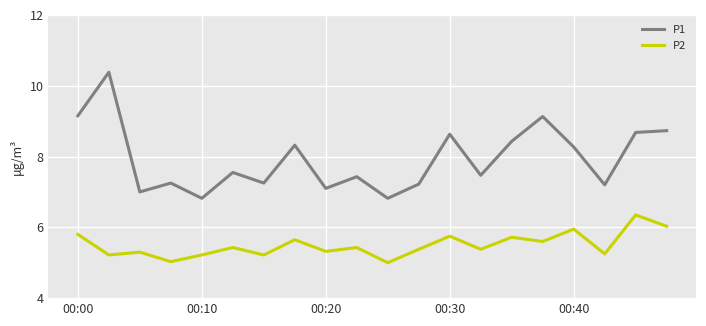

Which series has the largest total across all categories?

P1